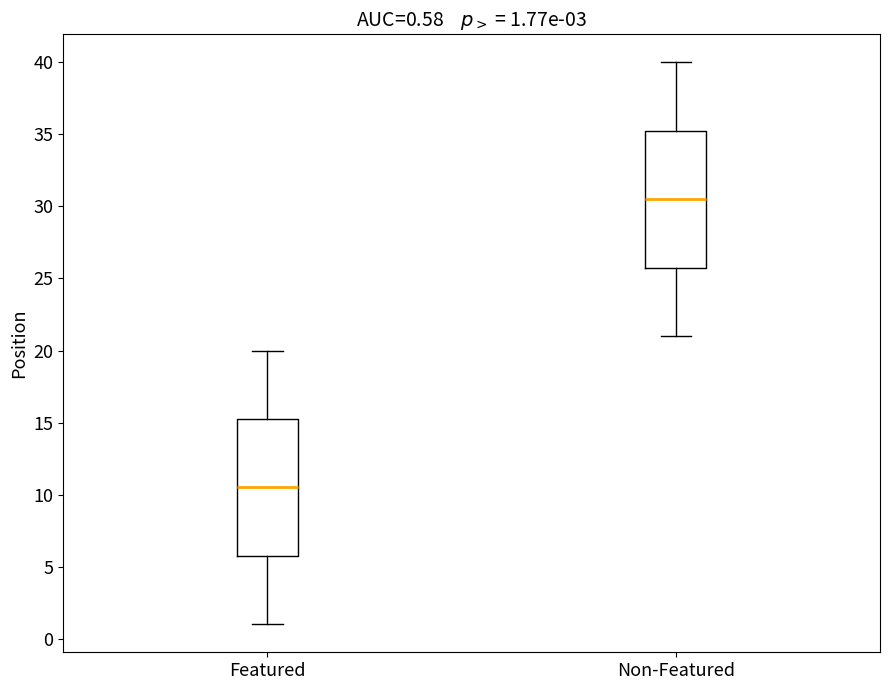

Which box's median line is the highest?

Non-Featured